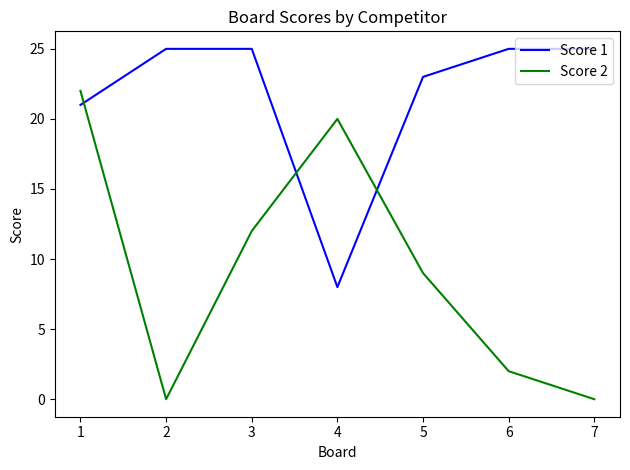

Reading left to right, extract all data points from this chart.

Score 1: 1=21	2=25	3=25	4=8	5=23	6=25	7=25
Score 2: 1=22	2=0	3=12	4=20	5=9	6=2	7=0